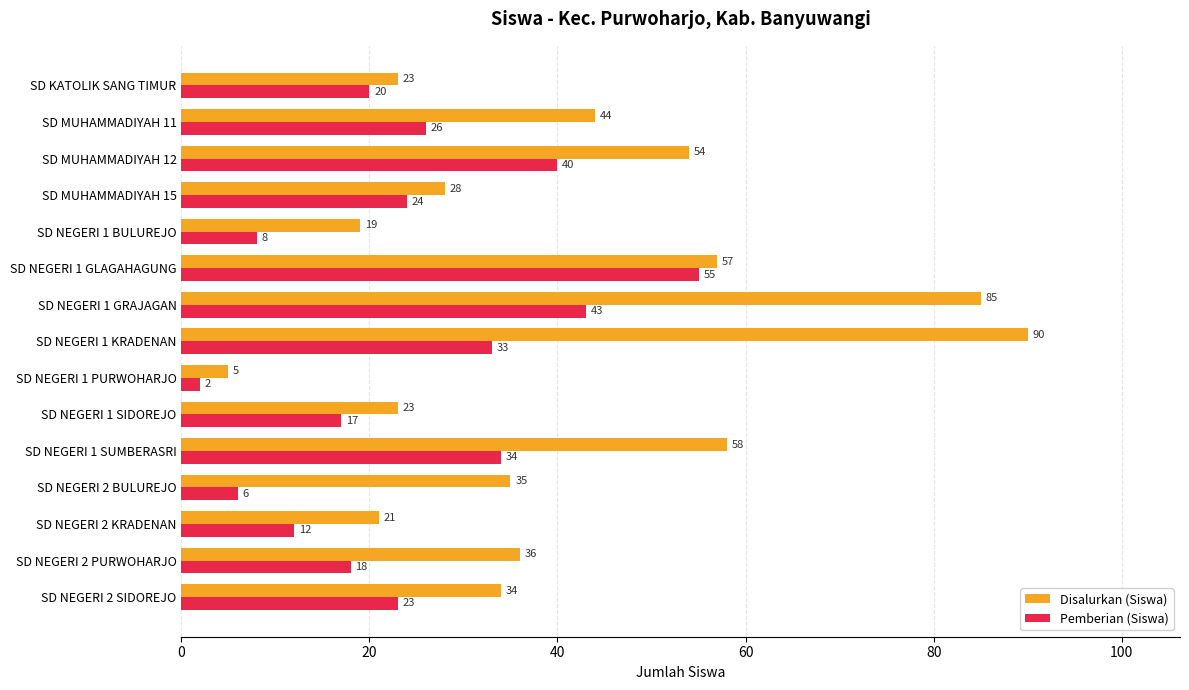

The Pemberian (Siswa) series shows 26 at SD MUHAMMADIYAH 11. True or false?

True